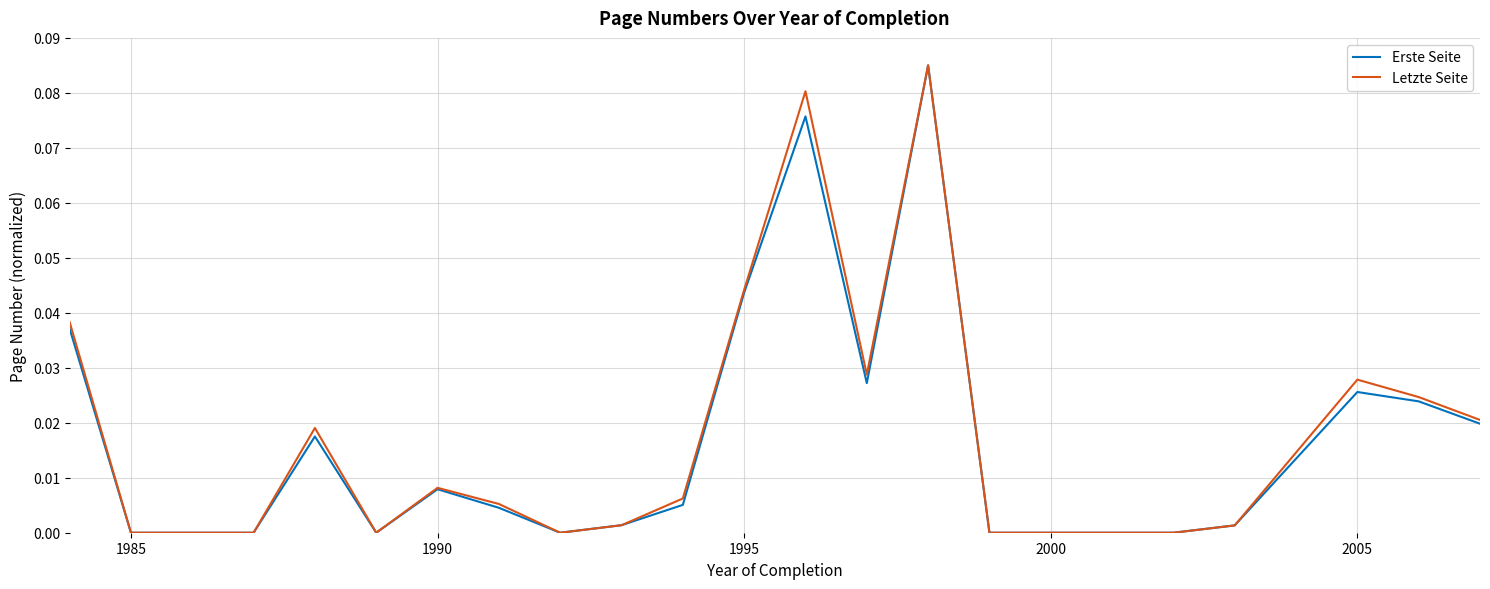

Does the chart display data point markers on the line(s)?

No